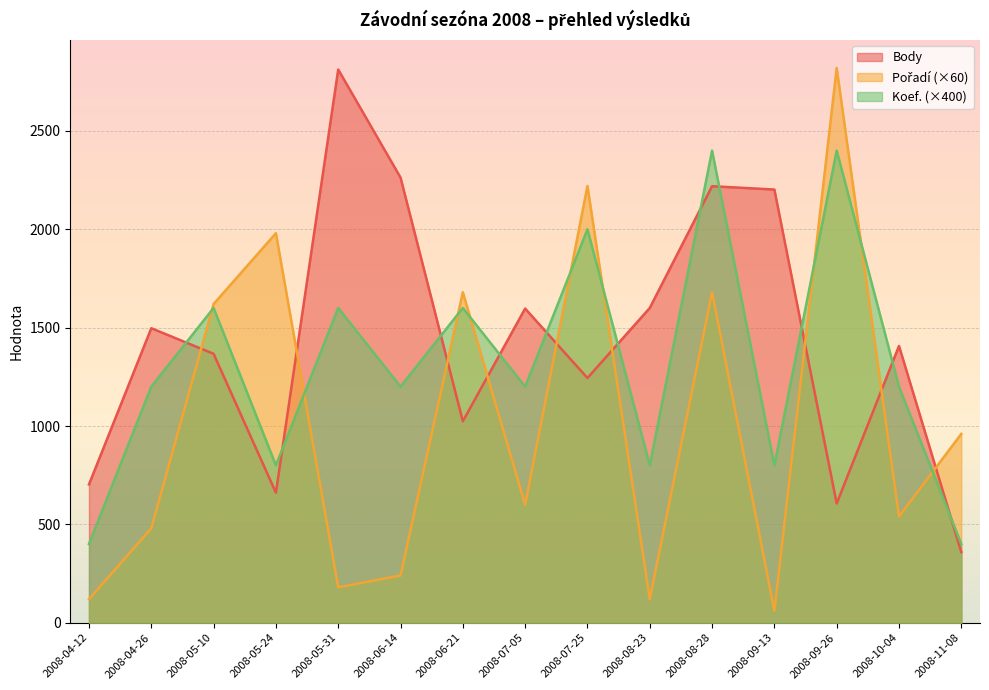

Does the chart display data point markers on the line(s)?

No